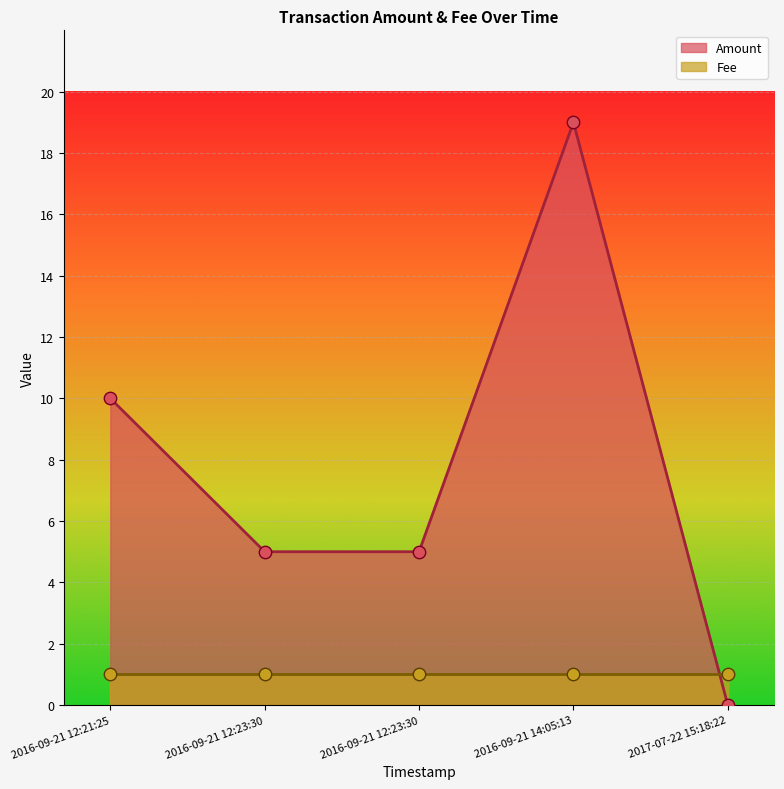

What are all the series names shown in the legend?

Amount, Fee